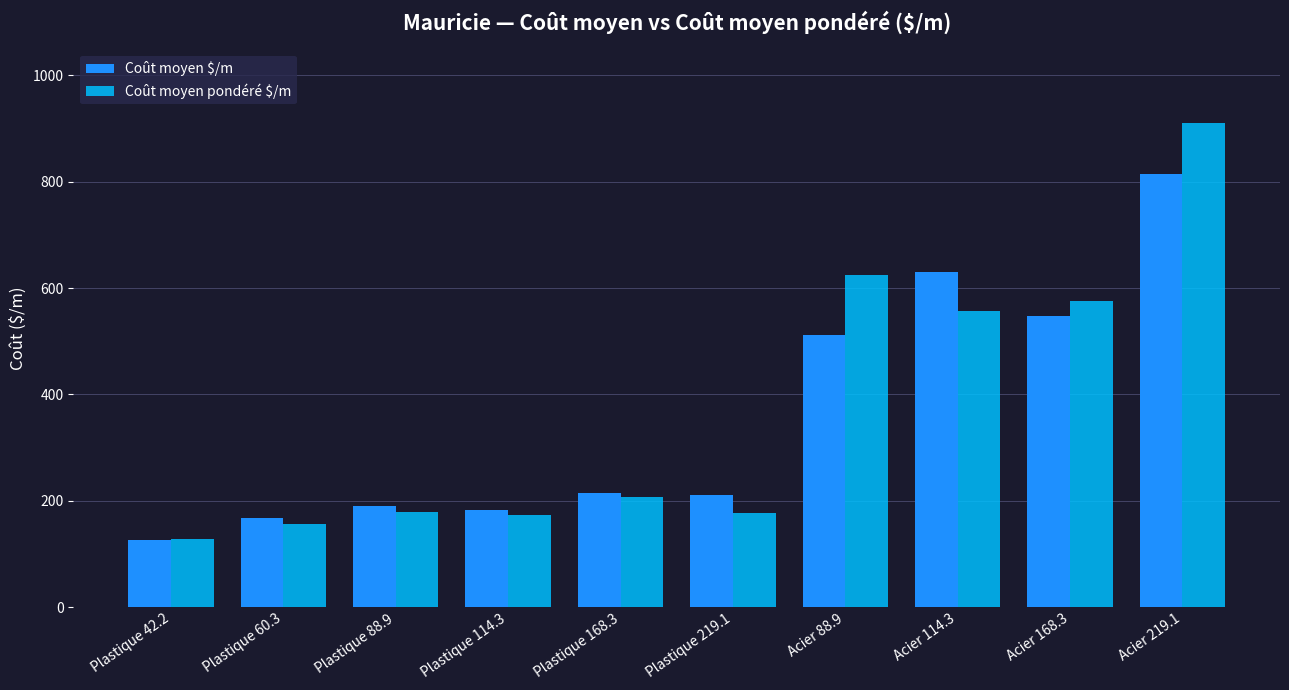

True or false: Coût moyen pondéré $/m has a value of 173.6 at Plastique 114.3.

True